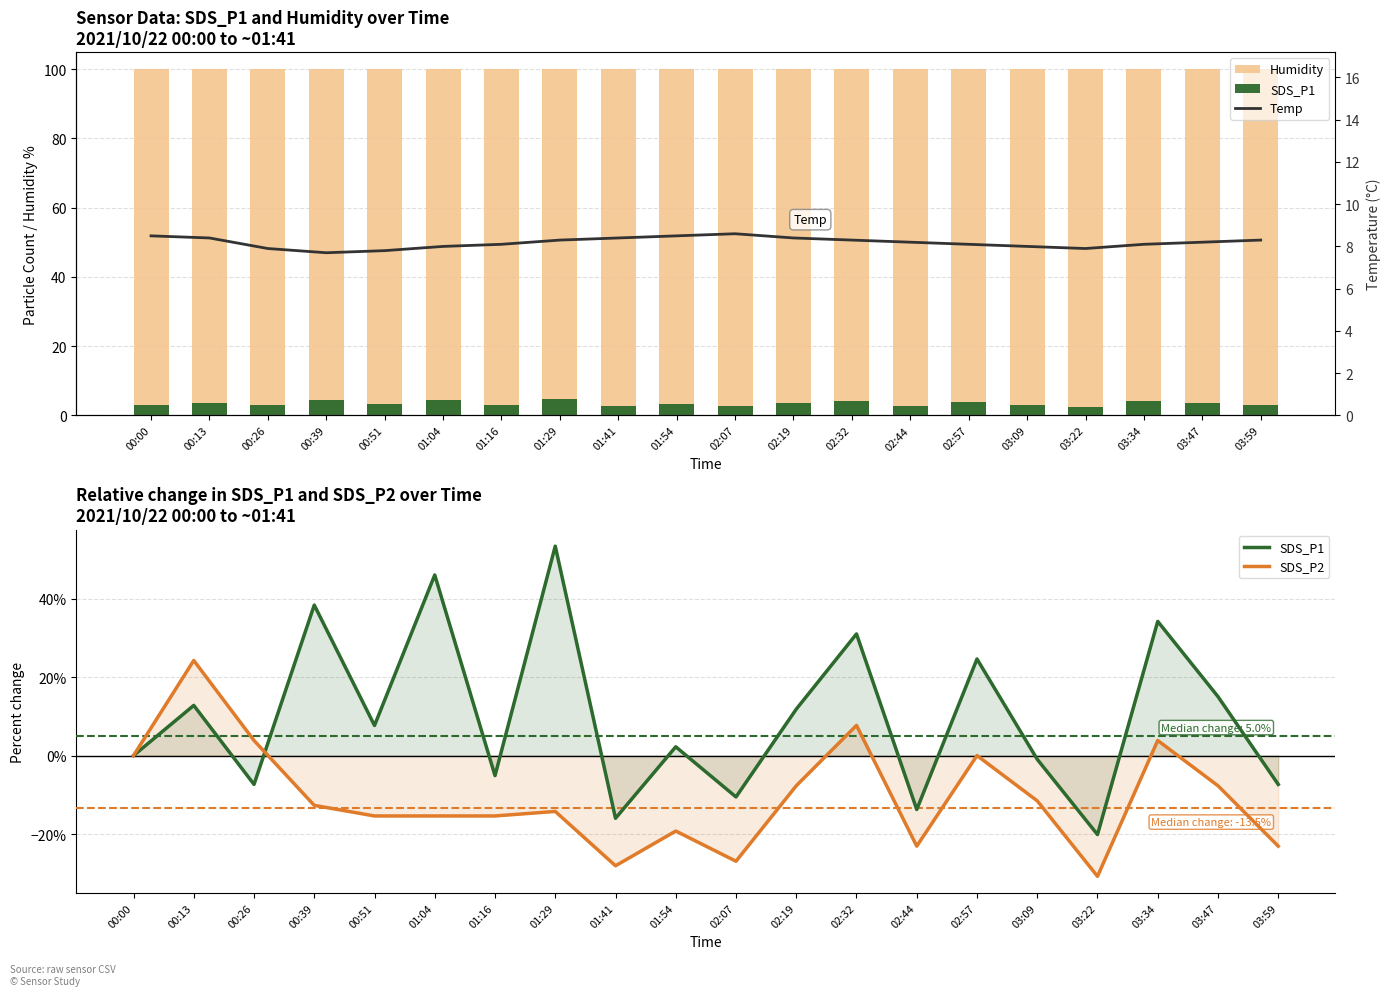

Where does the Temp series first go above 8?

00:00